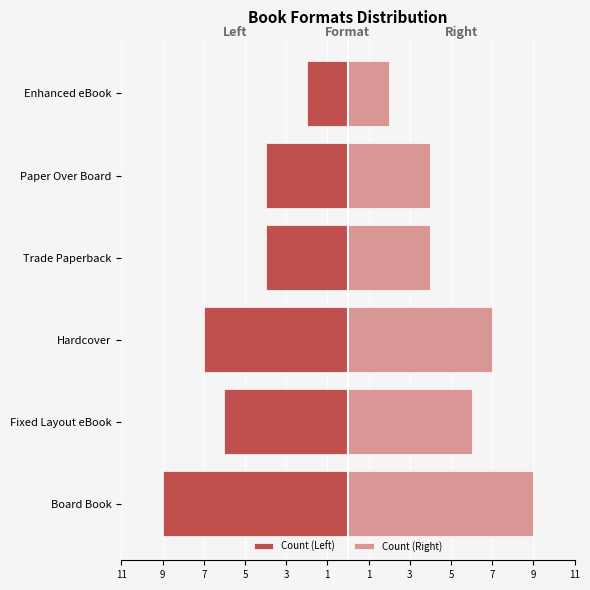

What is the sum of all Count (Left) values?

-32